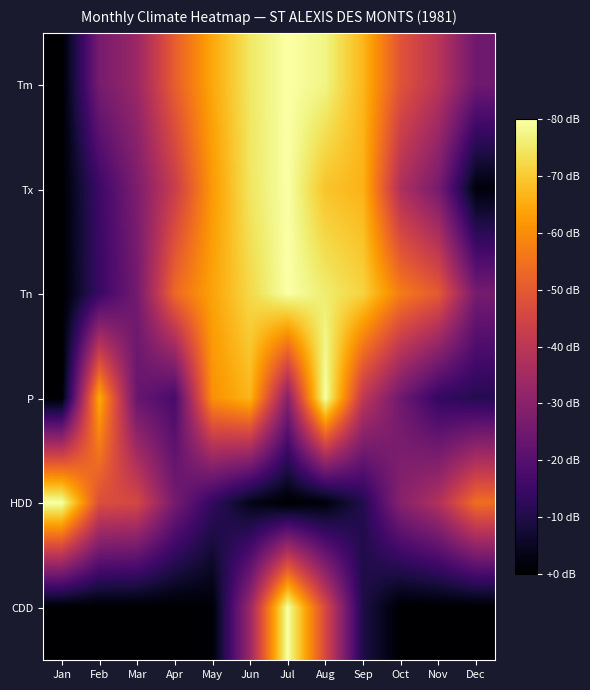

Reading left to right, extract all data points from this chart.

Tm: Jan=0.0	Feb=0.3	Mar=0.4	Apr=0.6	May=0.8	Jun=0.9	Jul=1.0	Aug=1.0	Sep=0.8	Oct=0.6	Nov=0.5	Dec=0.3
Tx: Jan=0.0	Feb=0.2	Mar=0.3	Apr=0.5	May=0.8	Jun=0.9	Jul=1.0	Aug=0.9	Sep=0.8	Oct=0.5	Nov=0.3	Dec=0.0
Tn: Jan=0.0	Feb=0.2	Mar=0.3	Apr=0.7	May=0.8	Jun=0.9	Jul=1.0	Aug=0.9	Sep=0.9	Oct=0.7	Nov=0.6	Dec=0.3
P: Jan=0.0	Feb=0.8	Mar=0.3	Apr=0.2	May=0.8	Jun=0.8	Jul=0.4	Aug=1.0	Sep=0.5	Oct=0.3	Nov=0.2	Dec=0.1
HDD: Jan=1.0	Feb=0.6	Mar=0.6	Apr=0.3	May=0.2	Jun=0.0	Jul=0.0	Aug=0.0	Sep=0.1	Oct=0.4	Nov=0.5	Dec=0.7
CDD: Jan=0.0	Feb=0.0	Mar=0.0	Apr=0.0	May=0.0	Jun=0.4	Jul=1.0	Aug=0.6	Sep=0.1	Oct=0.0	Nov=0.0	Dec=0.0